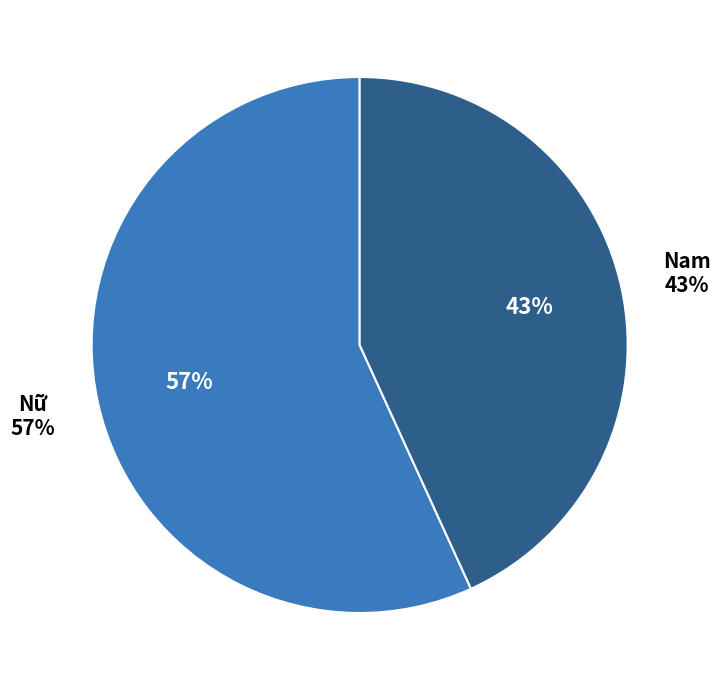

To the nearest percent, what portion does Nam represent?

43%